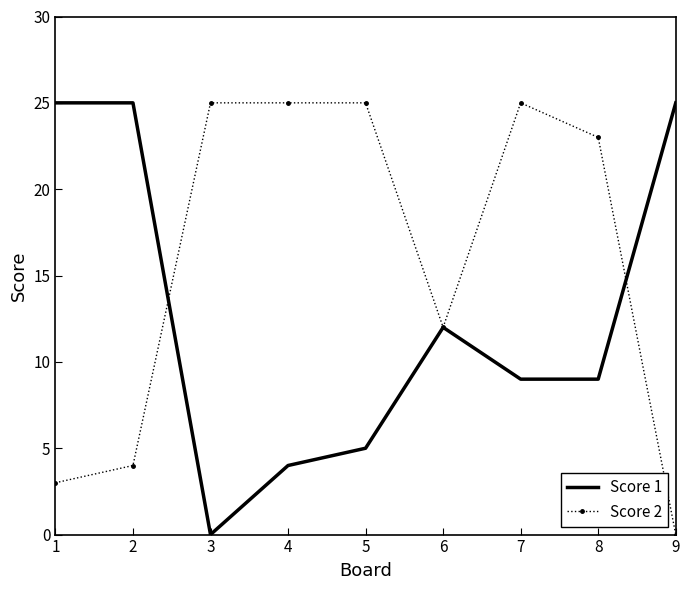

Rank the series at 4 from highest to lowest value.

Score 2, Score 1